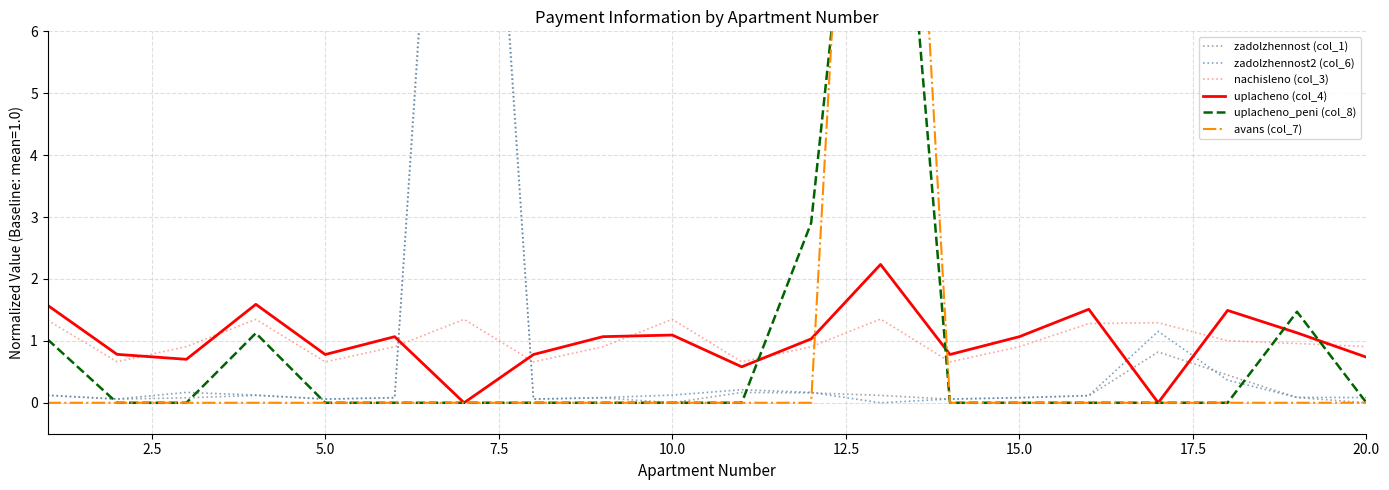

True or false: avans (col_7) has more than 2 interior local peaks.

False